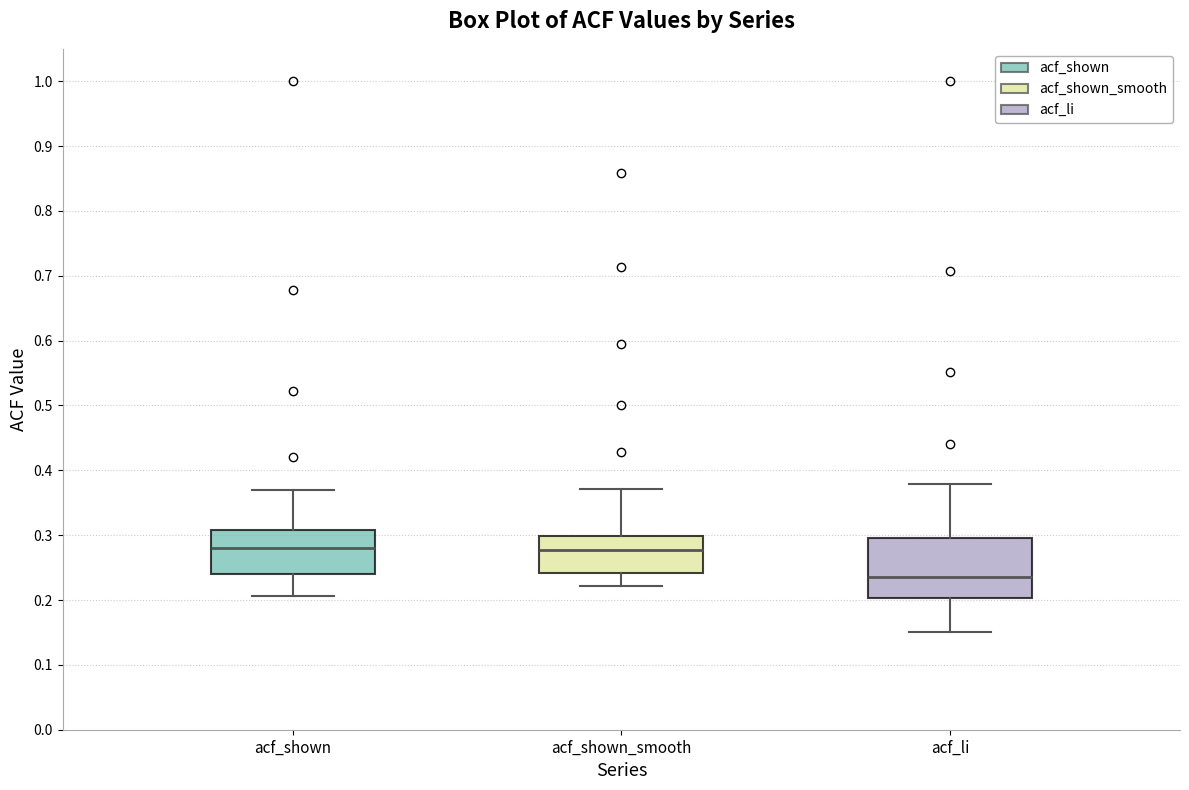

Reading left to right, read every box against the y-axis: the position of its median line, the range the box covers, and the ends of its whiskers. The values are not printed on the chart, so give them approximately, as read against the axis.

acf_shown: median 0.28, box 0.24 to 0.31, whiskers 0.21 to 0.37
acf_shown_smooth: median 0.28, box 0.24 to 0.30, whiskers 0.22 to 0.37
acf_li: median 0.24, box 0.20 to 0.30, whiskers 0.15 to 0.38